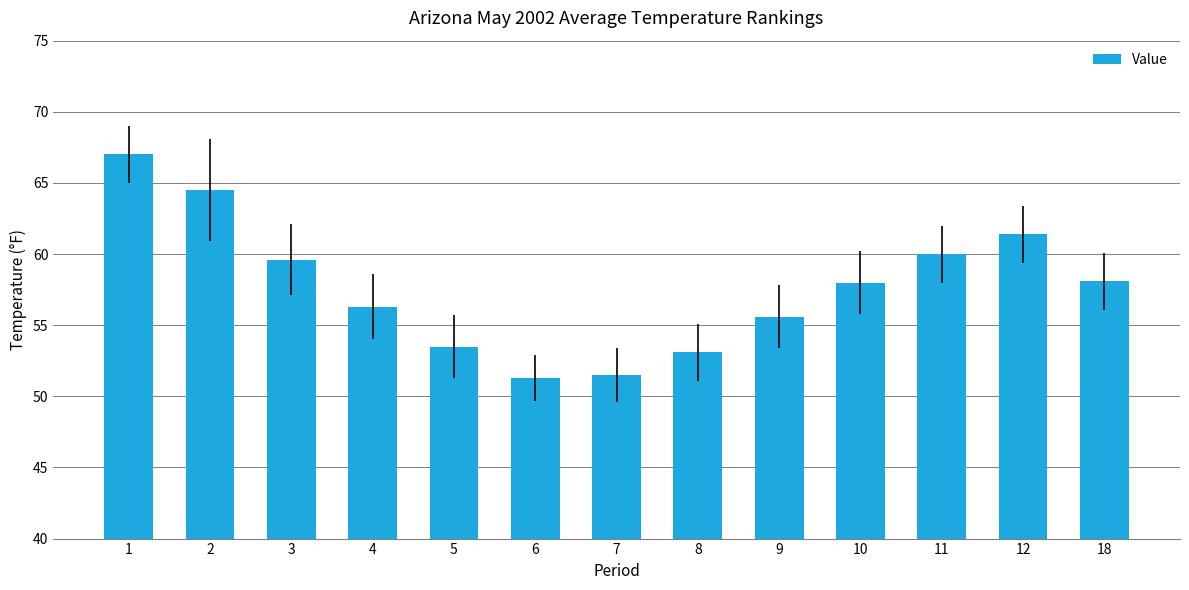

What is the value of the 2nd bar from the left?

64.5